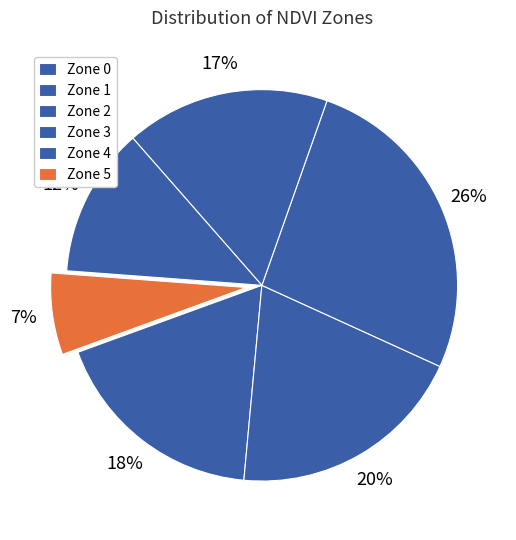

Count the number of slices in the pie.

6